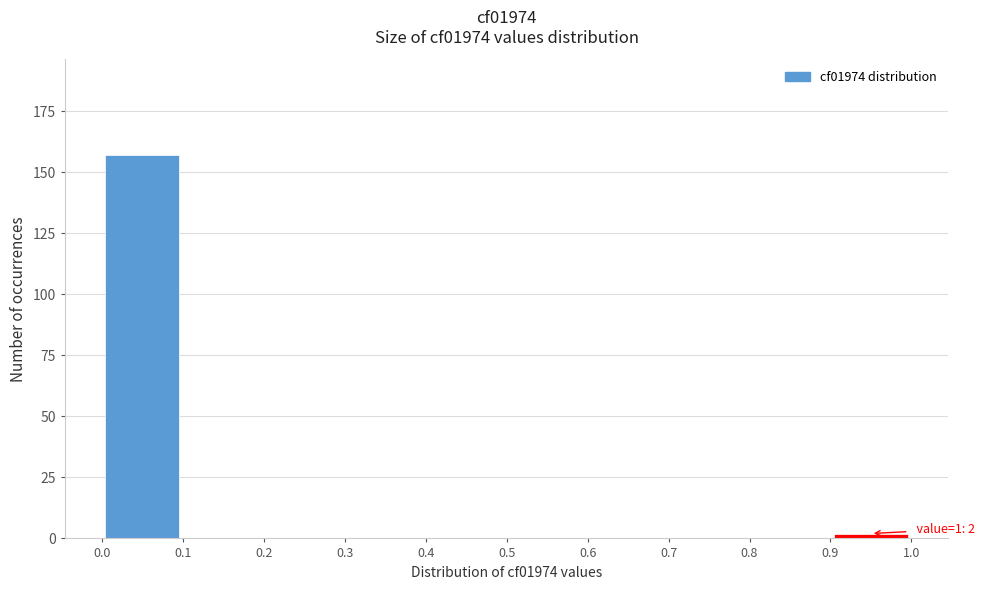

Over which range of the x-axis is the bar tallest?

0.0 to 0.1